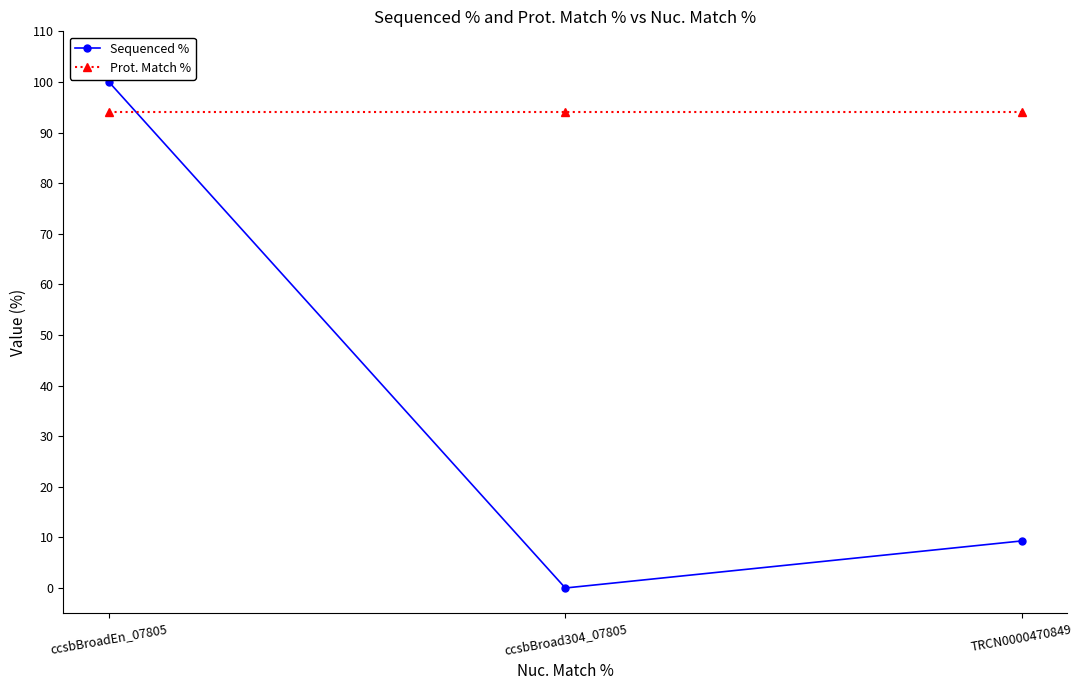

Reading right to left, transcribe all the data shown in this chart.

Sequenced %: TRCN0000470849=9.3	ccsbBroad304_07805=0.0	ccsbBroadEn_07805=100.0
Prot. Match %: TRCN0000470849=94.1	ccsbBroad304_07805=94.1	ccsbBroadEn_07805=94.1